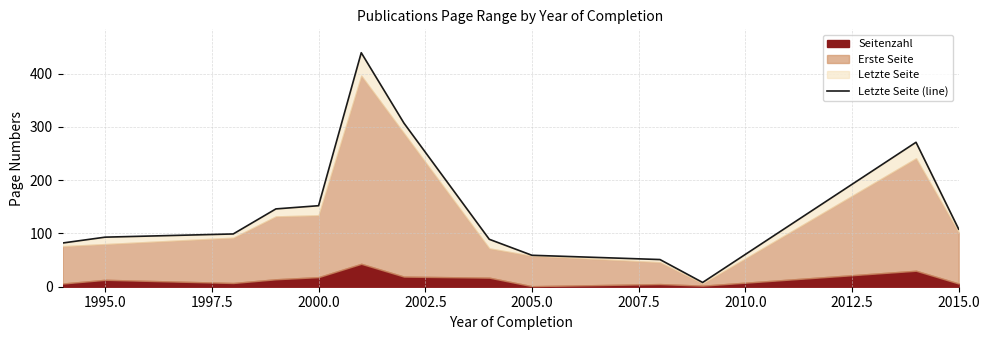

Reading right to left, transcribe all the data shown in this chart.

108	271	8	51	59	89	307	439	152	146	99	93	82